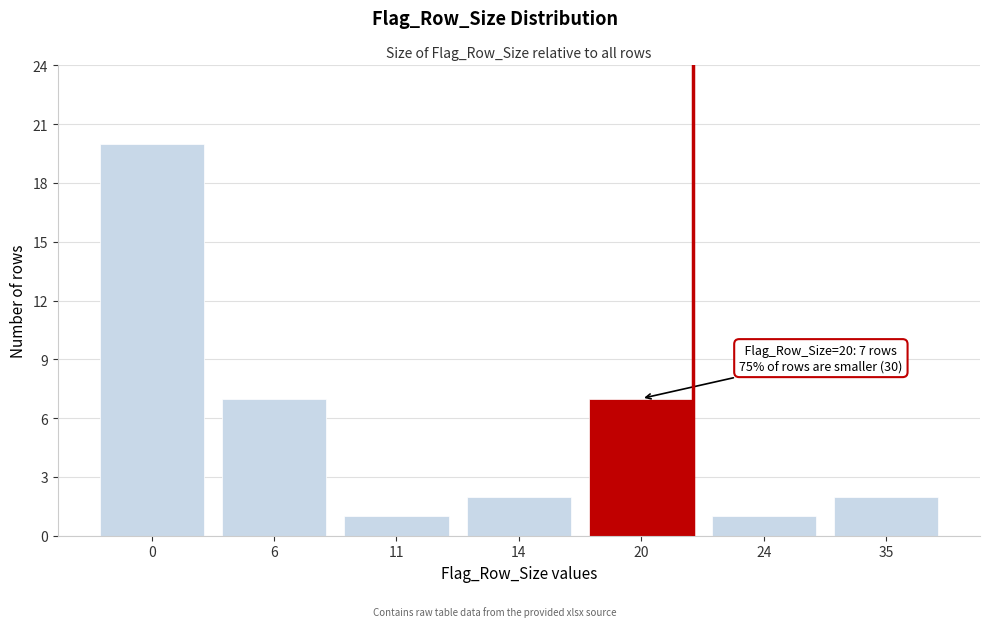

Reading left to right, what are all the values shown in this chart?

0=20	6=7	11=1	14=2	20=7	24=1	35=2